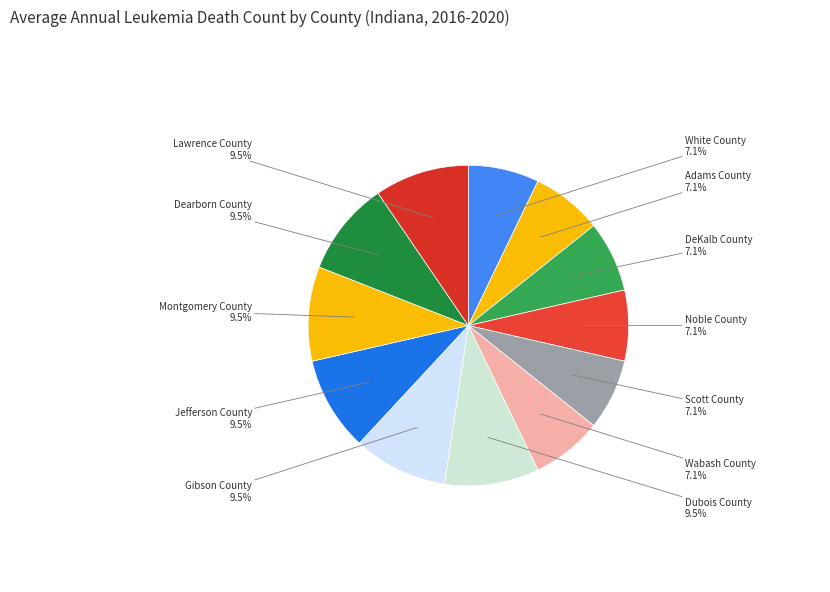

Does White County account for over 50% of the chart?

No